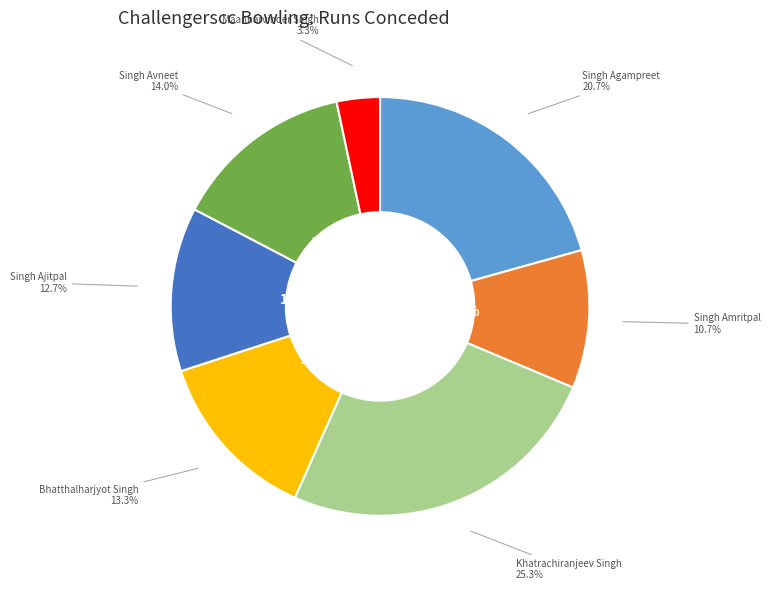

To the nearest percent, what is the average slice percentage?

14%